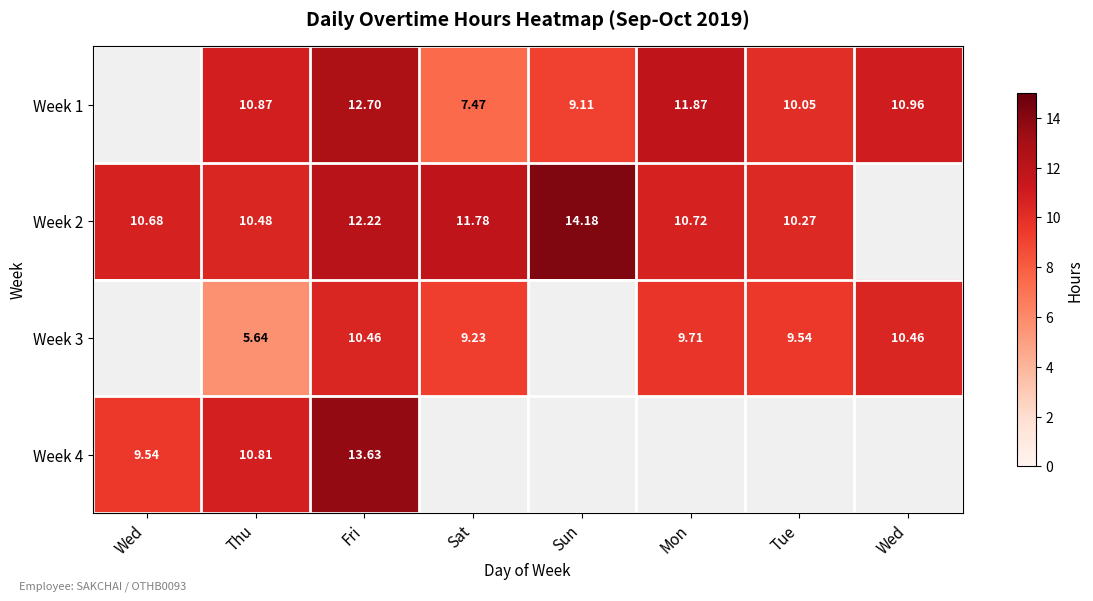

What is the lowest value of the Week 4 series?

9.5